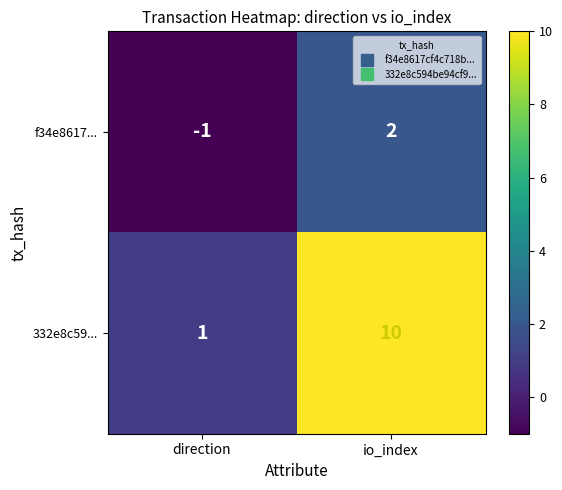

How many data points in f34e8617... are less than 2?

1